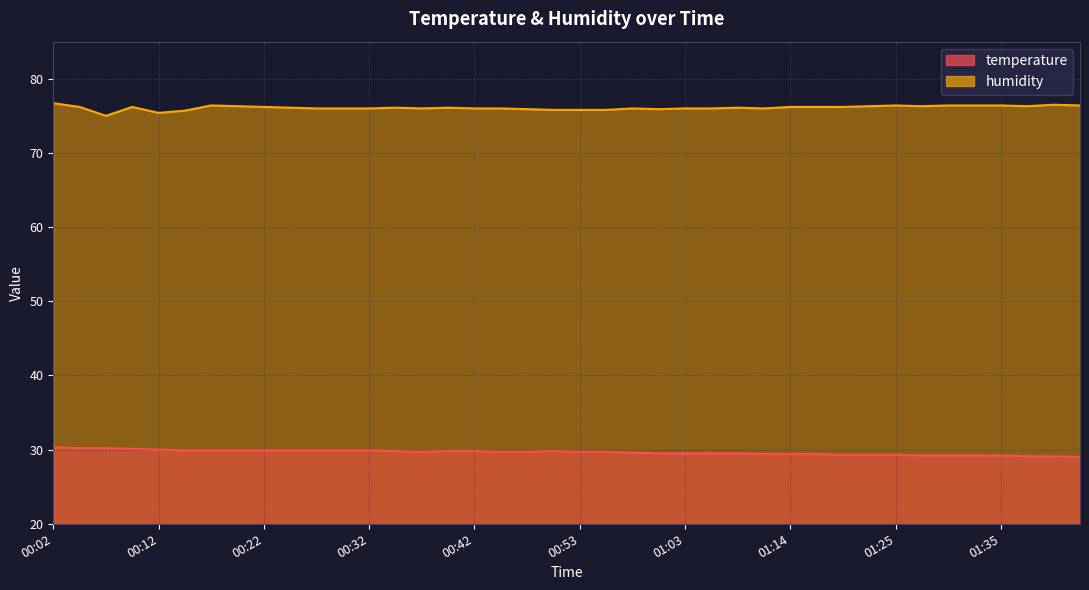

At which label is humidity closest to 75?

00:07